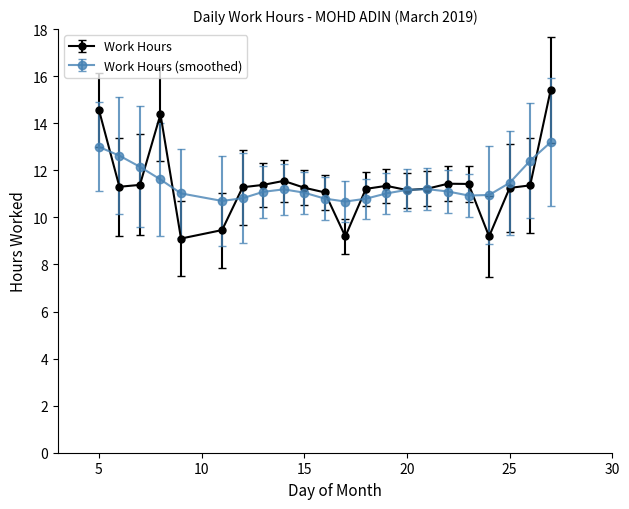

True or false: Work Hours has more than 2 points higher than both neighbors.

True